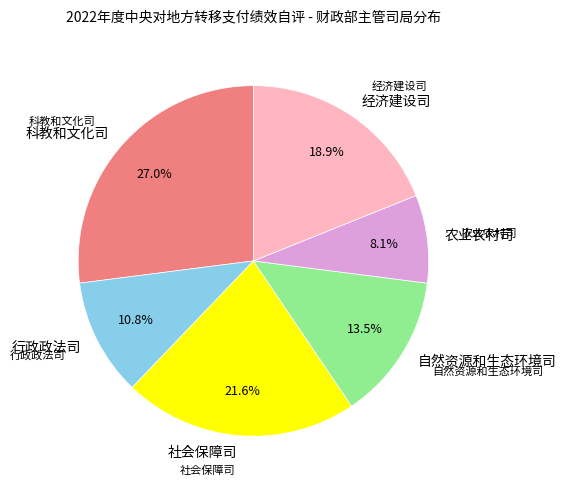

Is it true that 农业农村司 is 15% of the pie?

False